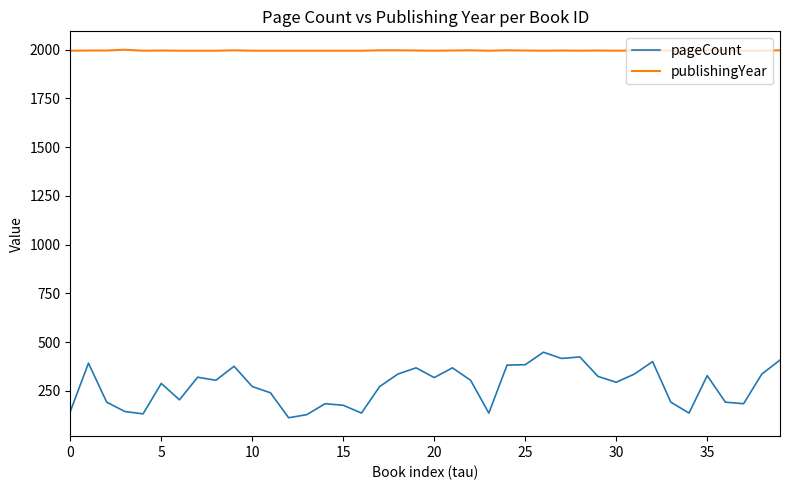

What is the smallest value displayed?

112